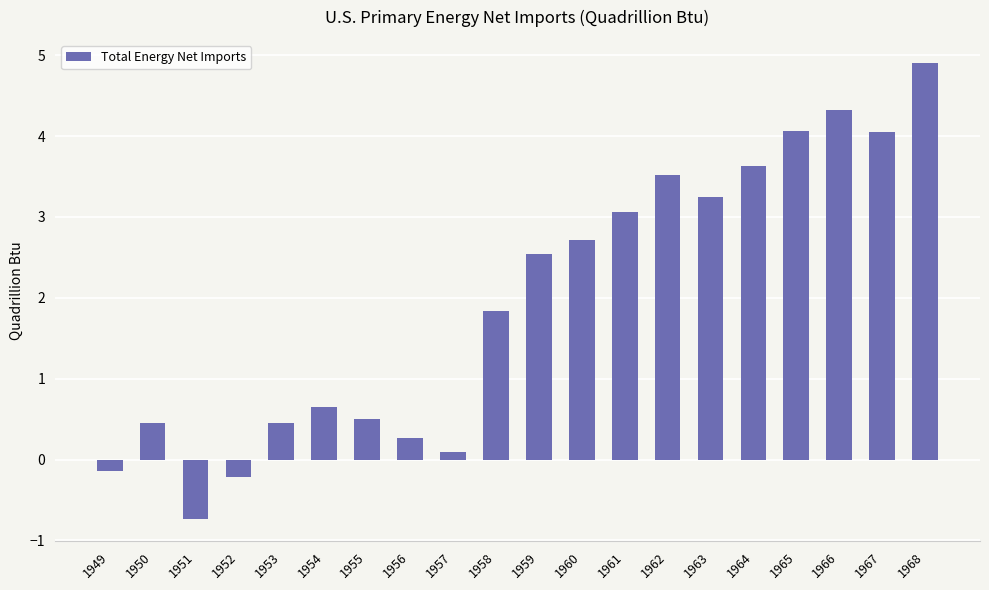

Is it true that the value at 1964 is 3.6?

True